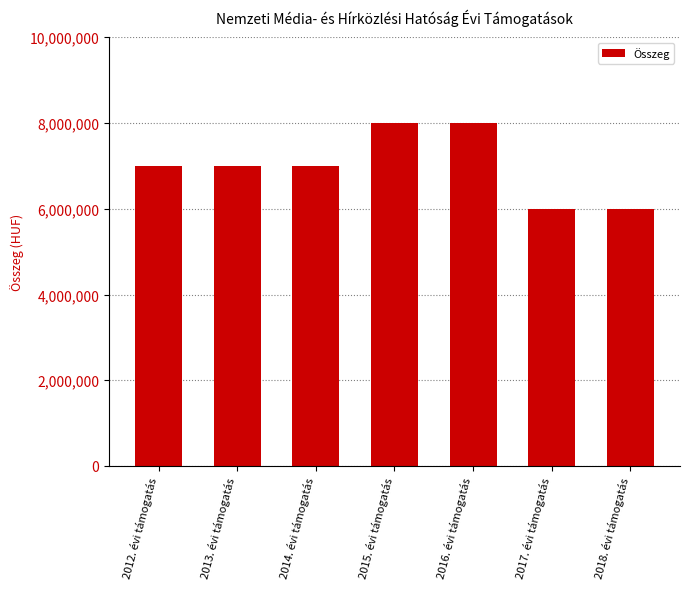

True or false: the data shows 7000000 at 2013. évi támogatás.

True